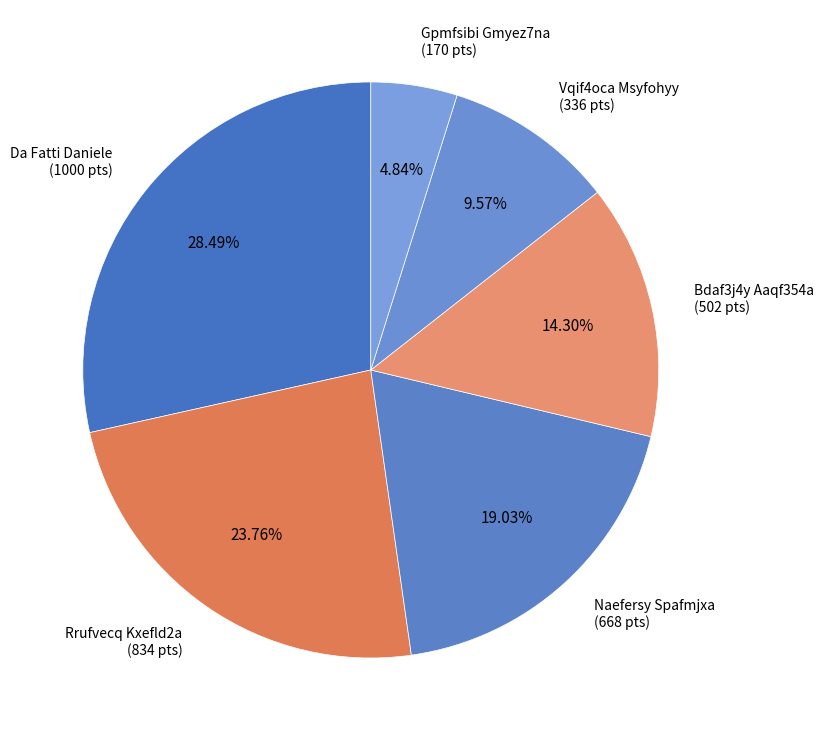

Count the number of slices in the pie.

6